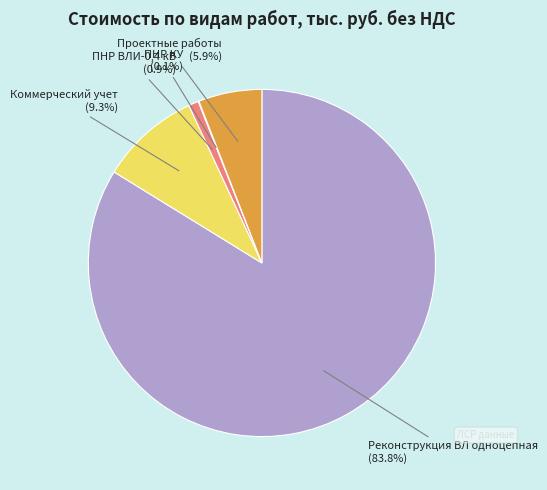

Which slice represents more than half of the pie?

Реконструкция ВЛ одноцепная